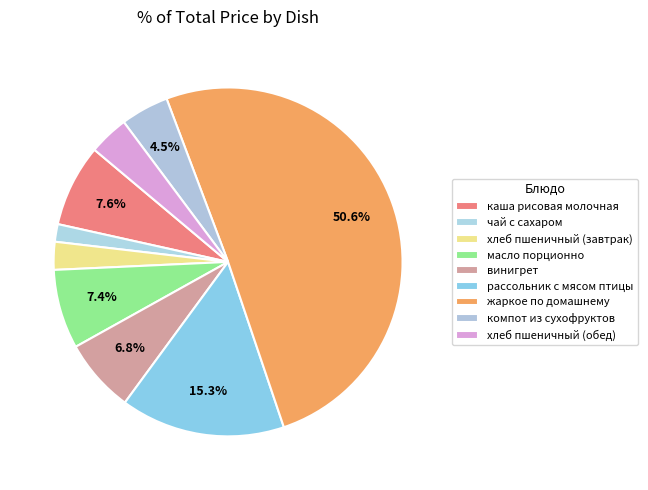

How many segments does this pie chart have?

9